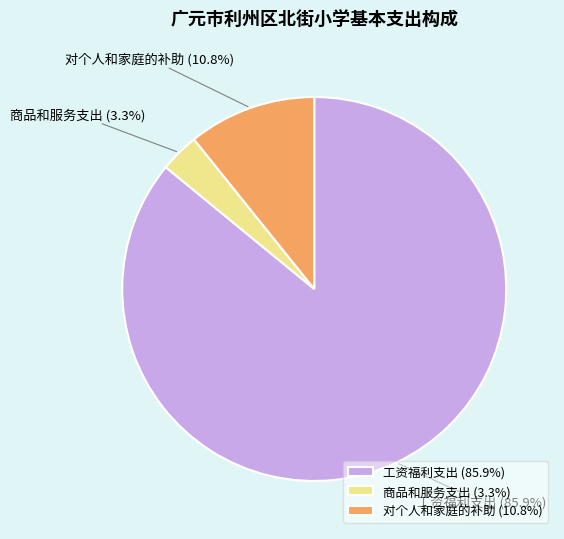

What is the smallest slice in the pie chart?

商品和服务支出